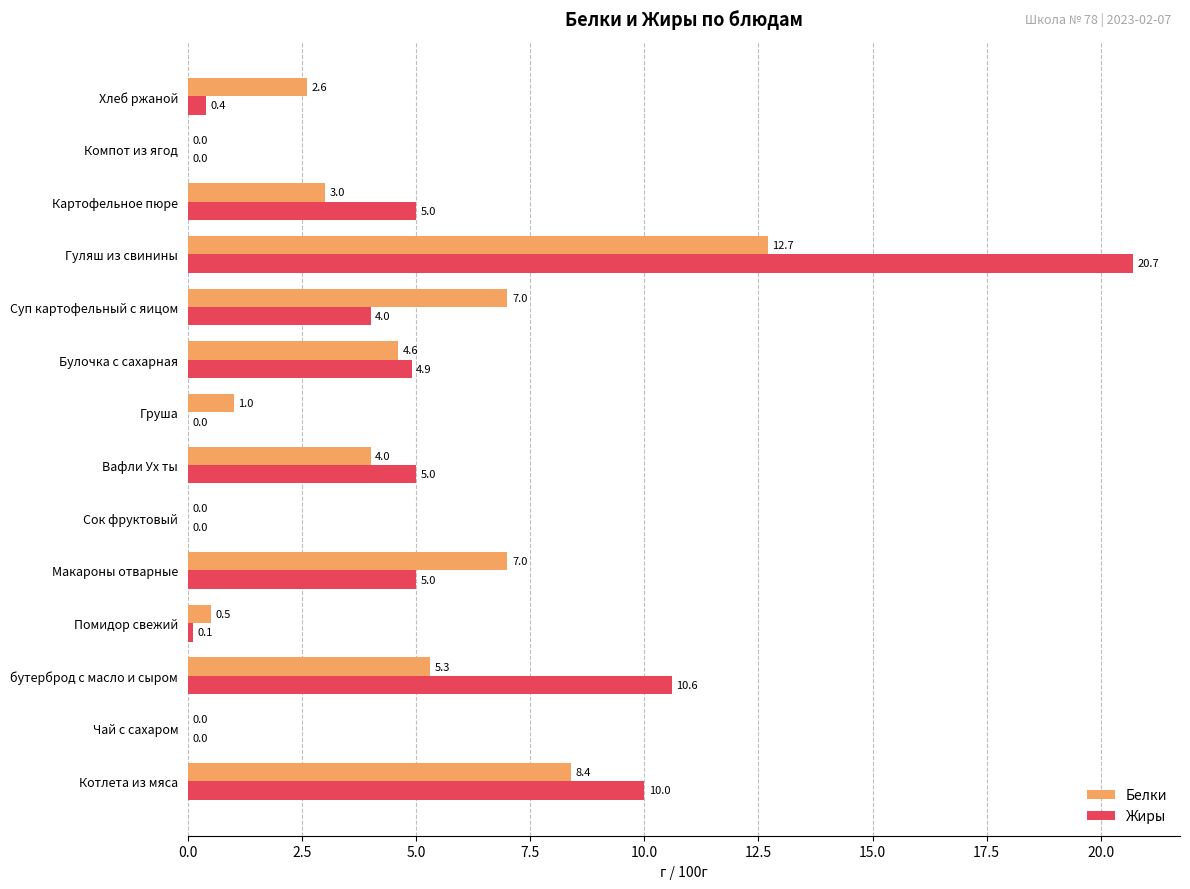

Which series changed the most between Картофельное пюре and Хлеб ржаной?

Жиры